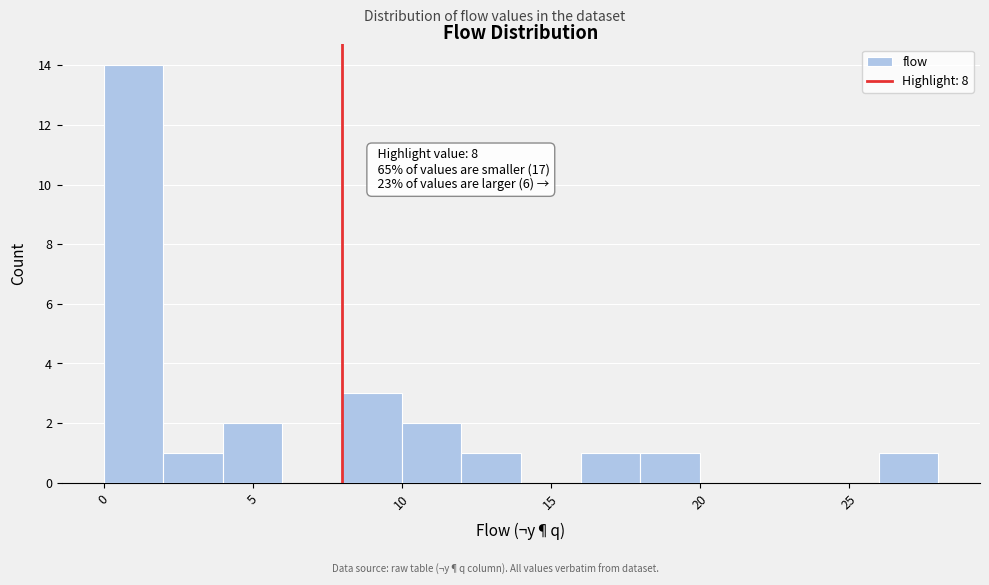

Which range on the x-axis has the tallest bar?

0 to 2